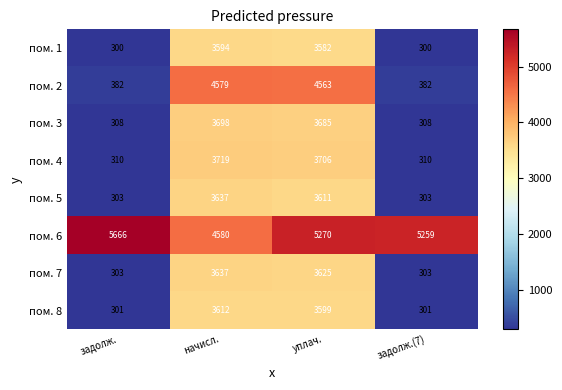

How many data points in пом. 4 are less than 3706?

2